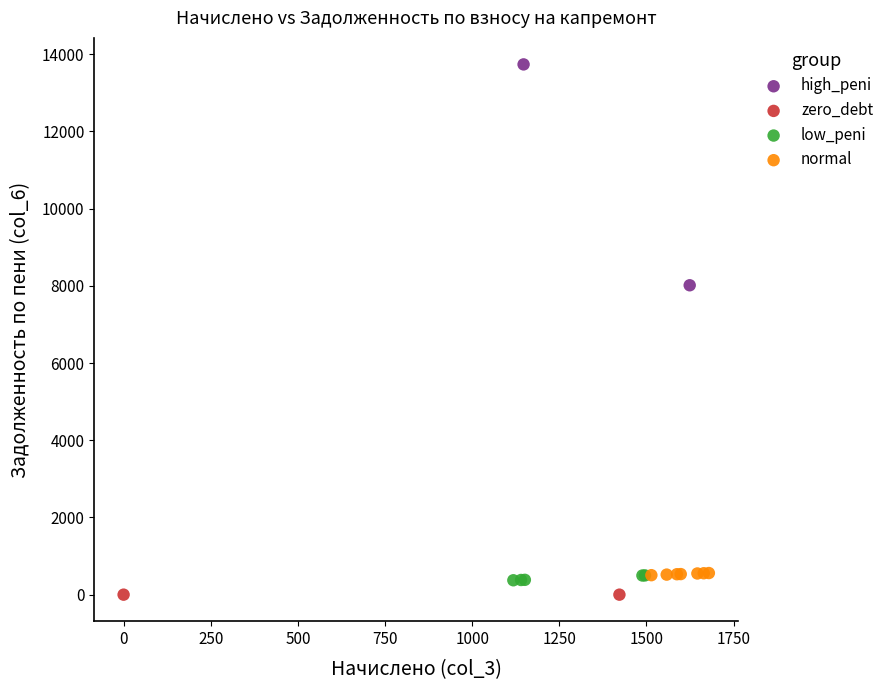

Which series reaches the minimum Y coordinate?

zero_debt